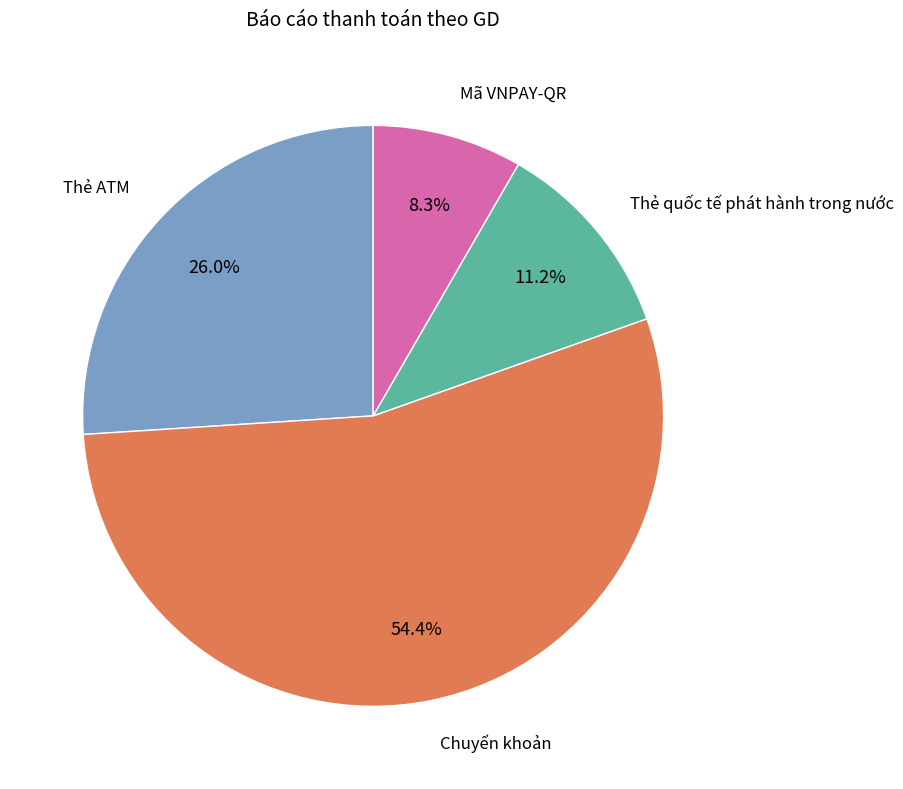

To the nearest percent, what is the average slice percentage?

25%